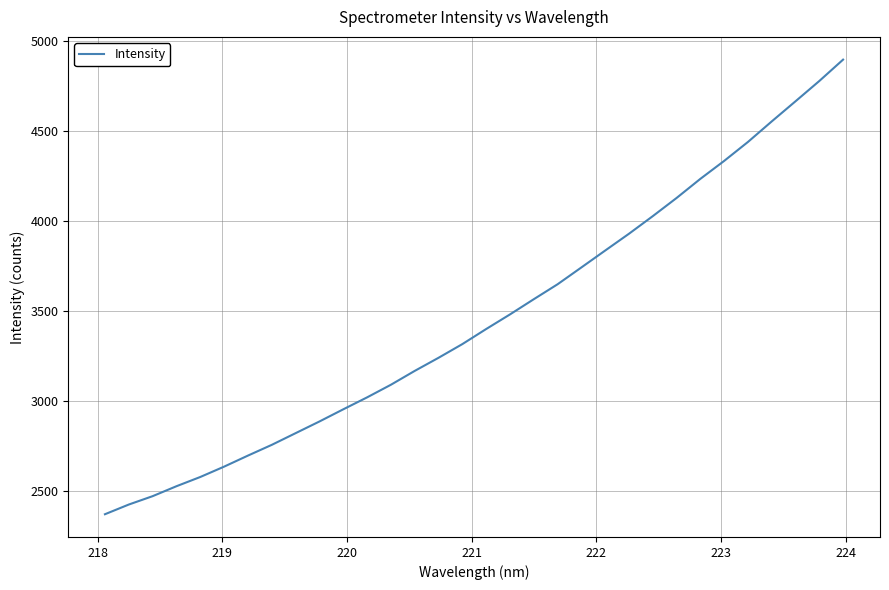

What is the minimum value shown in the chart?

2368.7